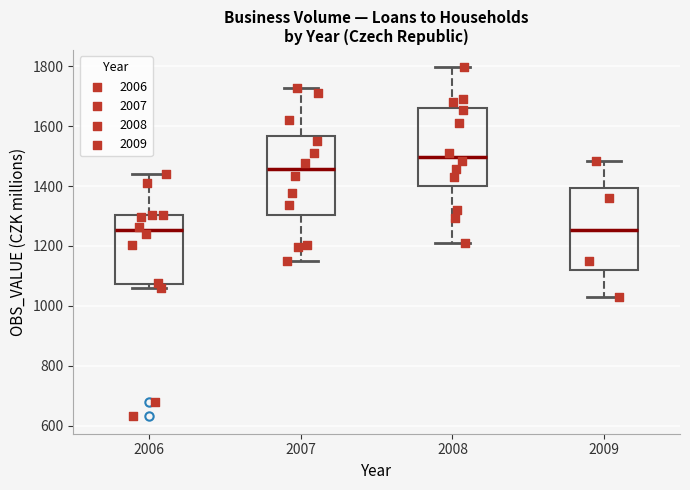

Reading left to right, read every box against the y-axis: the position of its median line, the range the box covers, and the ends of its whiskers. The values are not printed on the chart, so give them approximately, as read against the axis.

2006: median 1260, box 1080 to 1300, whiskers 1060 to 1440
2007: median 1460, box 1300 to 1560, whiskers 1160 to 1720
2008: median 1500, box 1400 to 1660, whiskers 1220 to 1800
2009: median 1260, box 1120 to 1400, whiskers 1040 to 1480